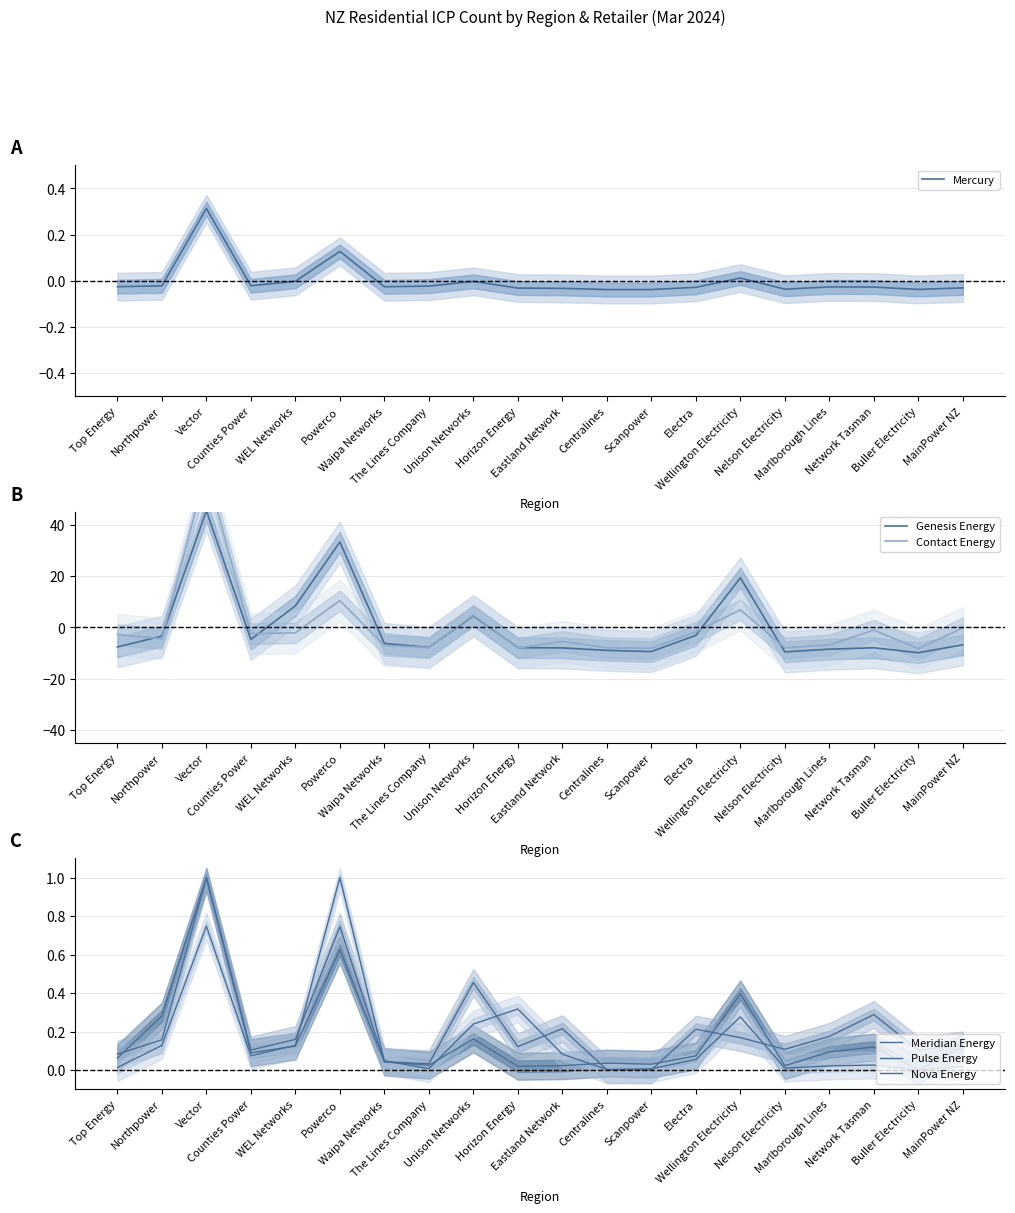

Where is Nova Energy nearest to the value 0?

Buller Electricity